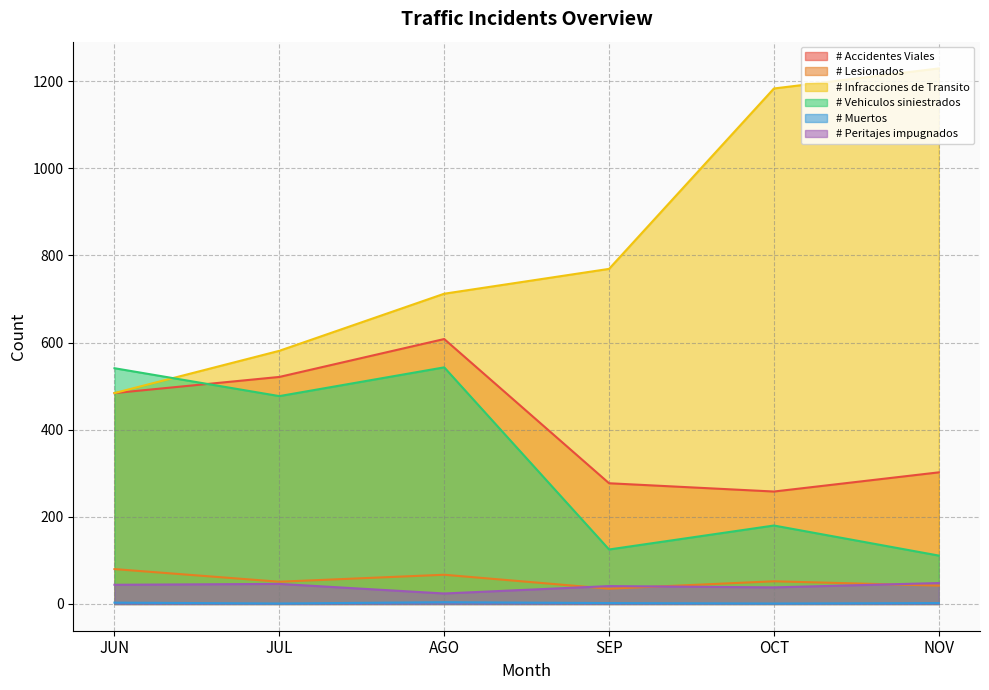

What is the sum of the # Peritajes impugnados values at OCT and JUN?

82